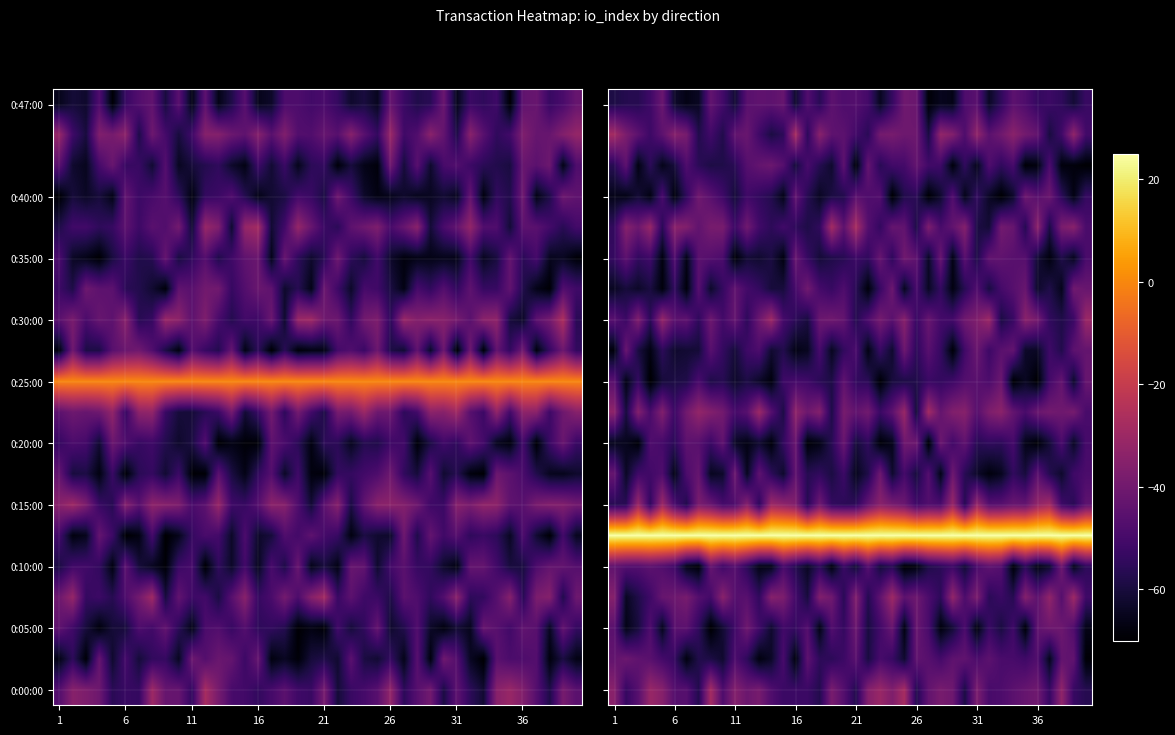

What is the spread (max minus min) of values at 1?

93.2